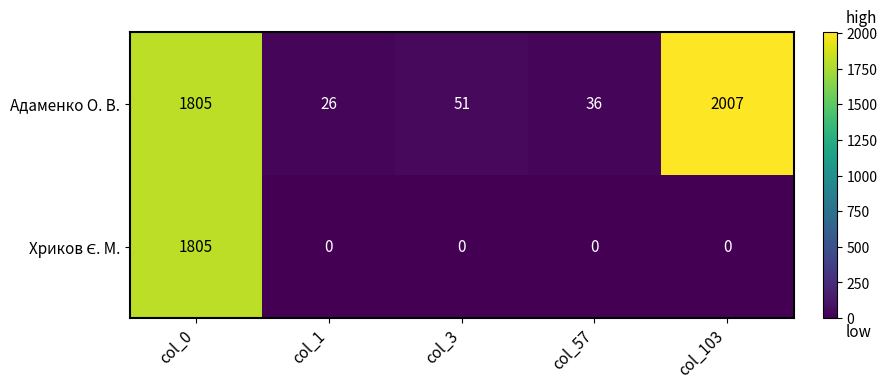

Which series has the widest spread of values?

Адаменко О. В.